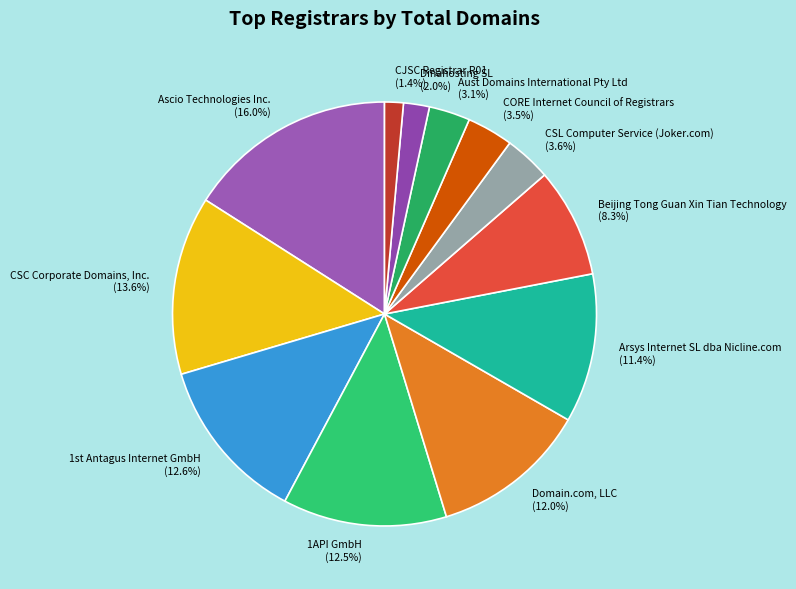

Does Dinahosting SL account for over 50% of the chart?

No